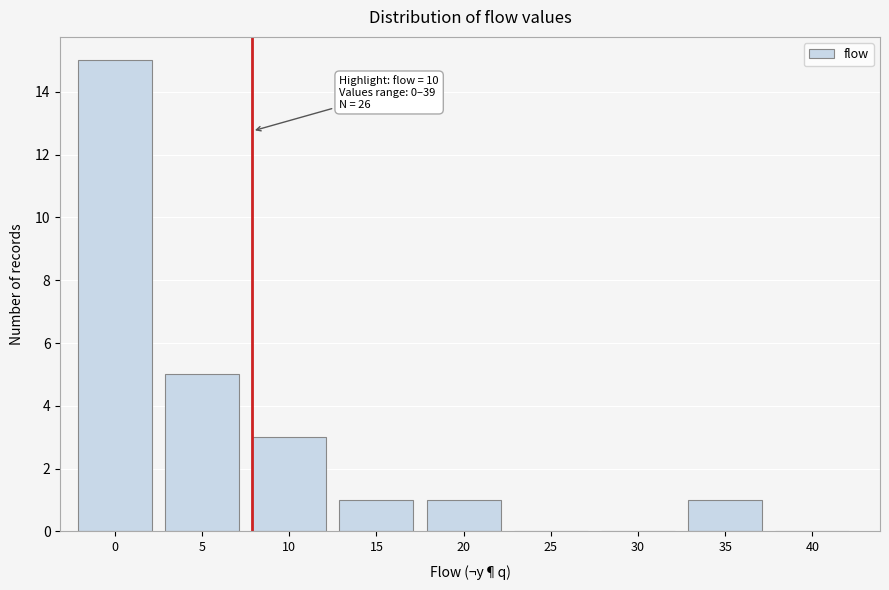

Reading right to left, transcribe all the data shown in this chart.

40=0	35=1	30=0	25=0	20=1	15=1	10=3	5=5	0=15